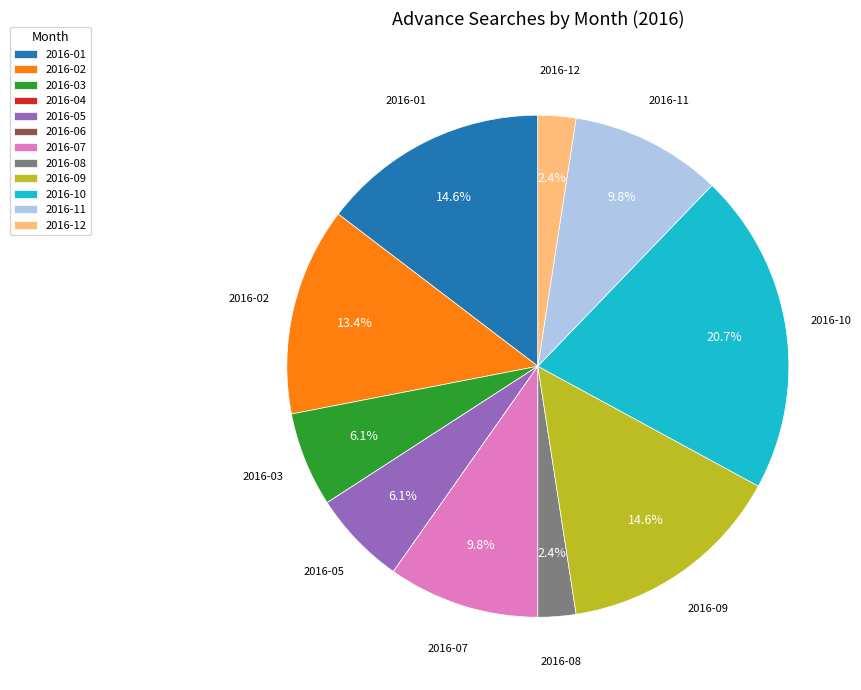

Does 2016-02 represent more than half of the total?

No